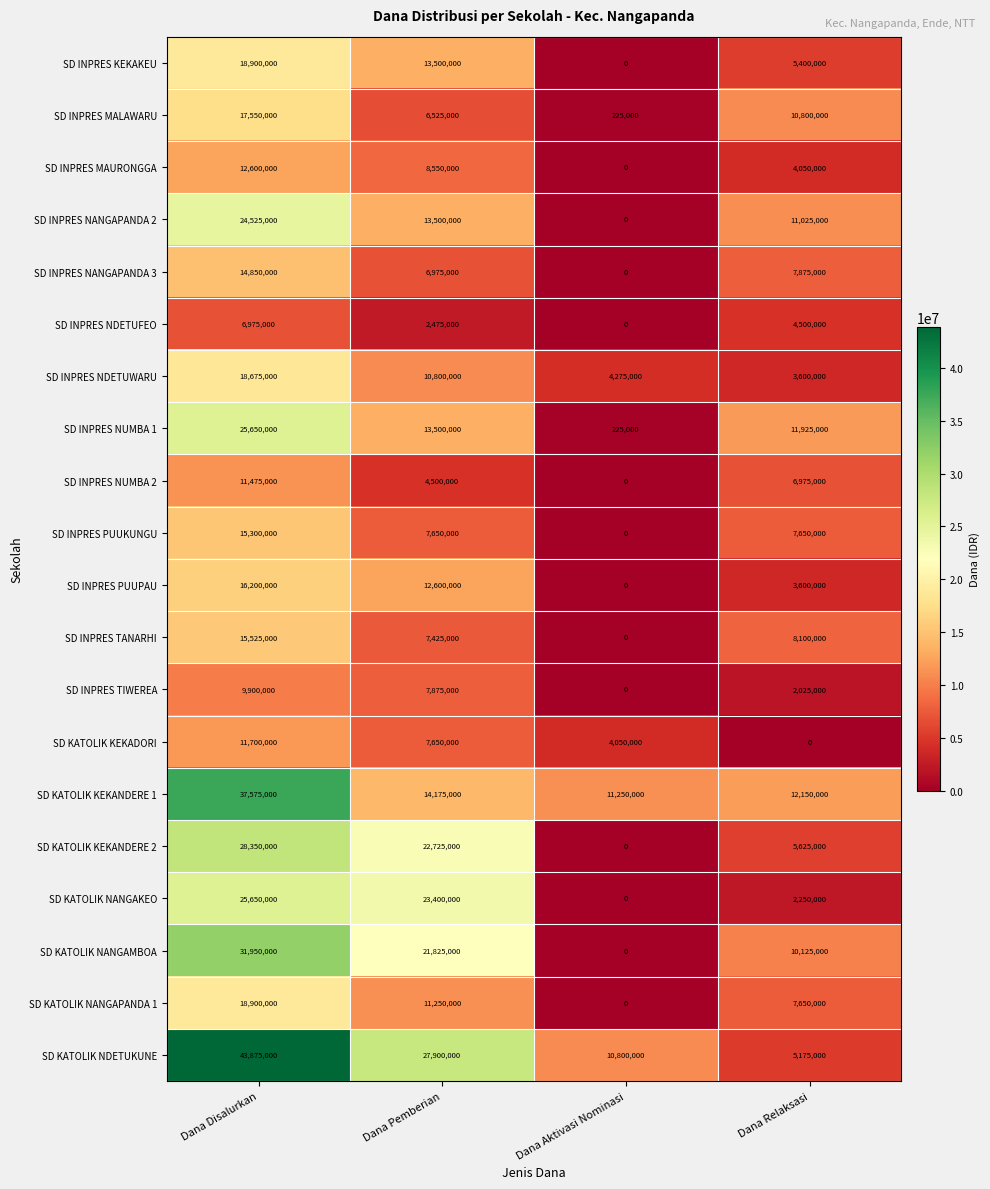

Which series has the largest range (max minus min)?

SD KATOLIK NDETUKUNE